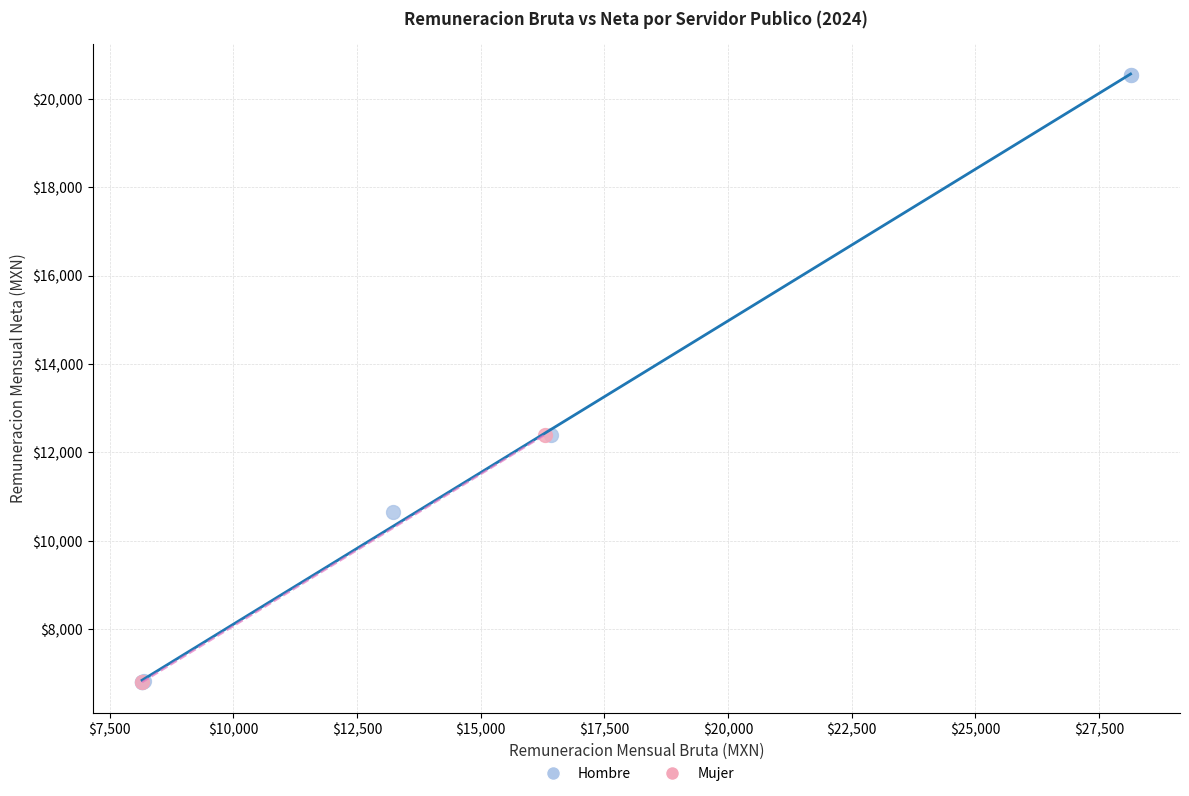

Which series has the largest Y range (max minus min)?

Hombre